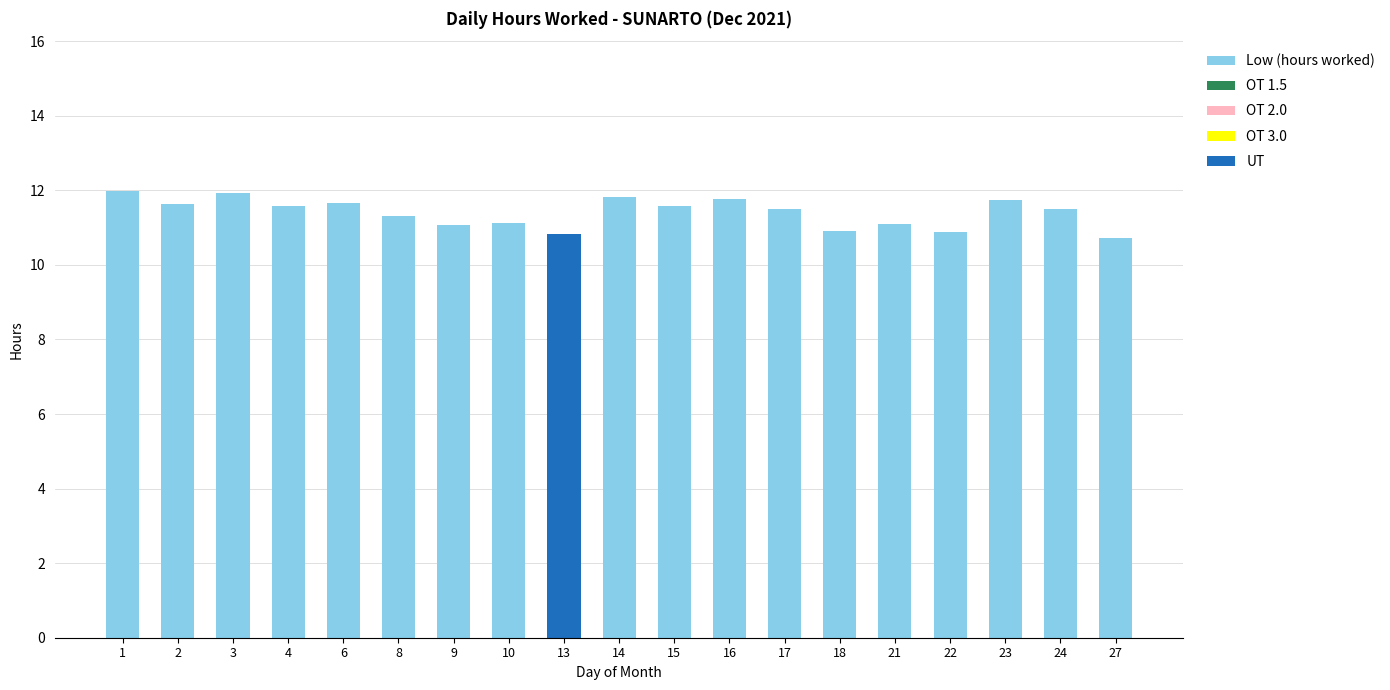

What is the maximum value for Low (hours worked)?

12.0